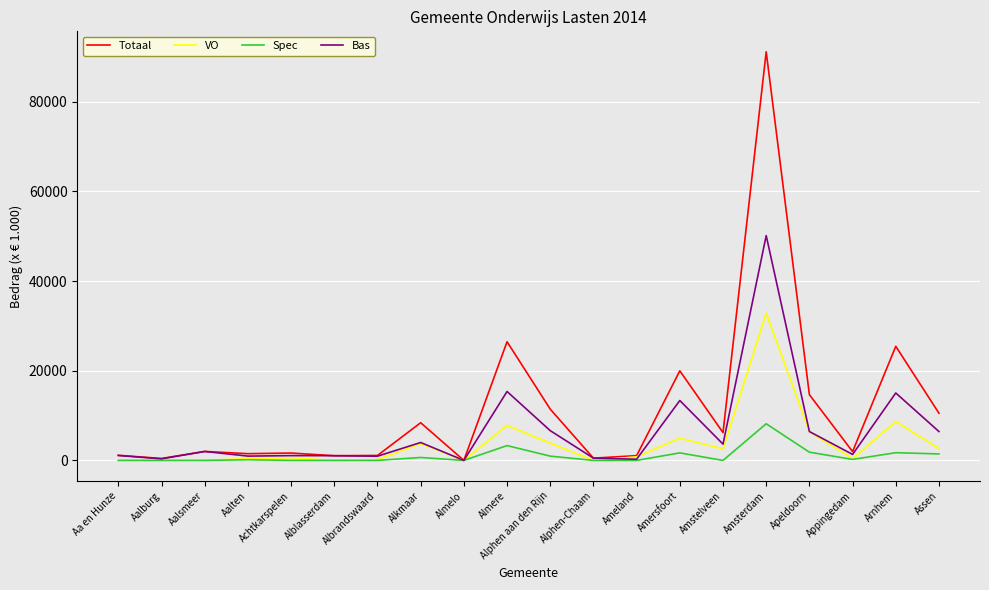

Does the chart display data point markers on the line(s)?

No